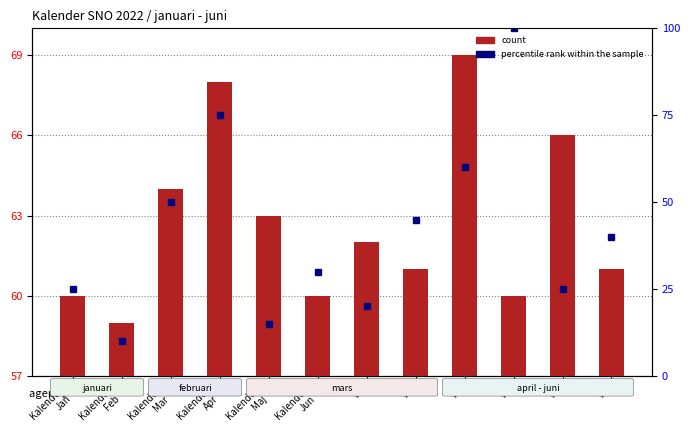

List the labels in order of value, smallest first.

Kalender
Feb, Kalender
Jan, Kalender
Jun, V4, V2, V6, V1, Kalender
Maj, Kalender
Mar, V5, Kalender
Apr, V3